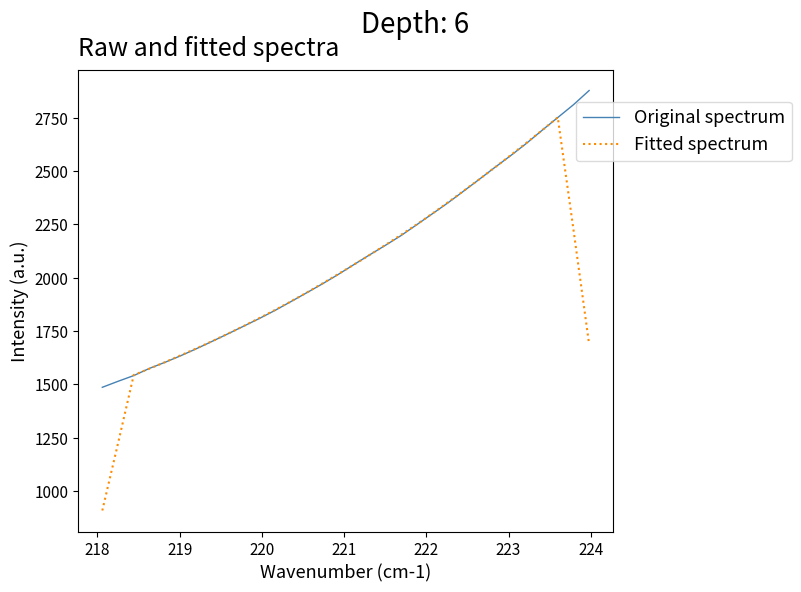

Which series has the largest range (max minus min)?

Fitted spectrum